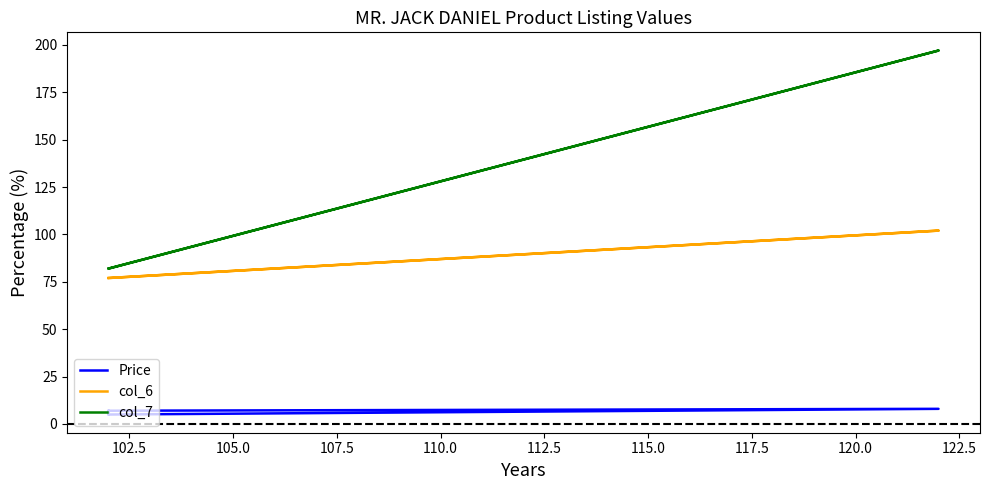

What are all the series names shown in the legend?

Price, col_6, col_7